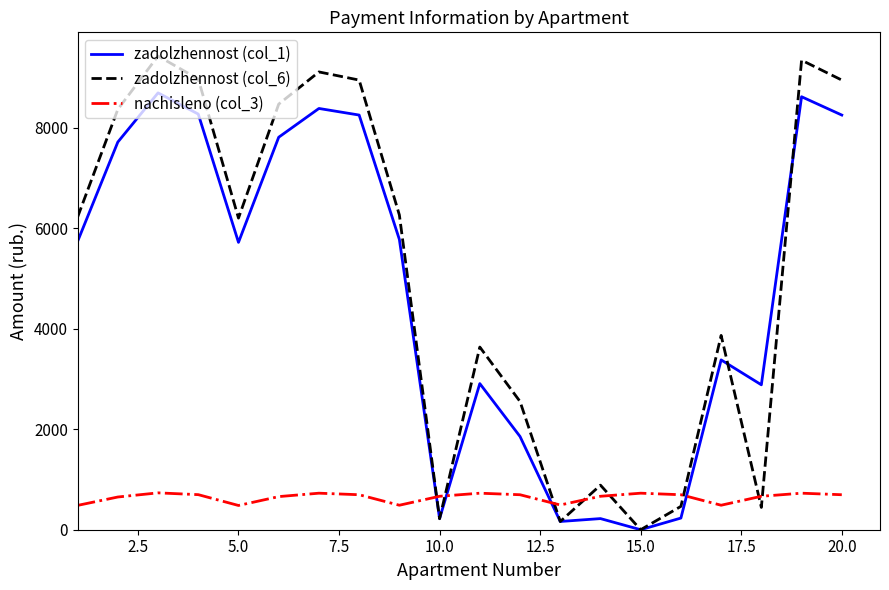

In zadolzhennost (col_6), how many points are lower than both neighbors (excluding endpoints)?

5